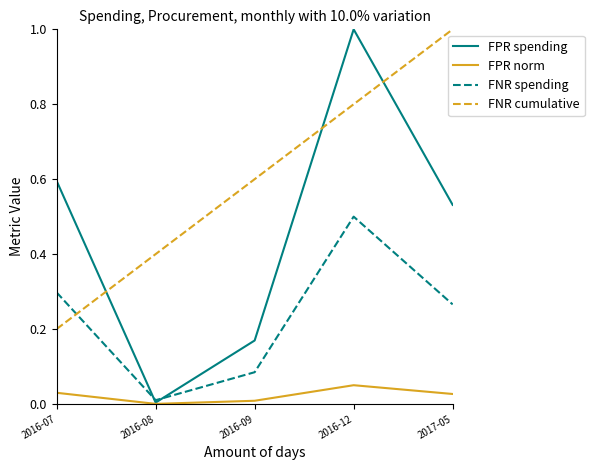

What is the spread (max minus min) of values at 2016-08?

0.4